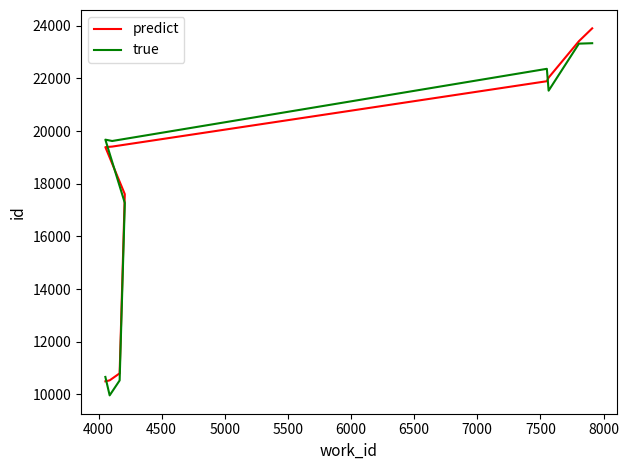

Rank the series by their maximum value, from lowest to highest.

true, predict